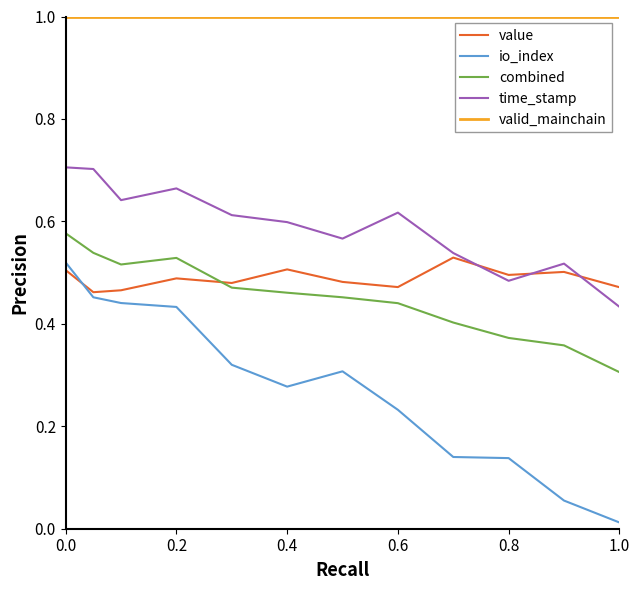

True or false: time_stamp and valid_mainchain intersect in this chart.

False